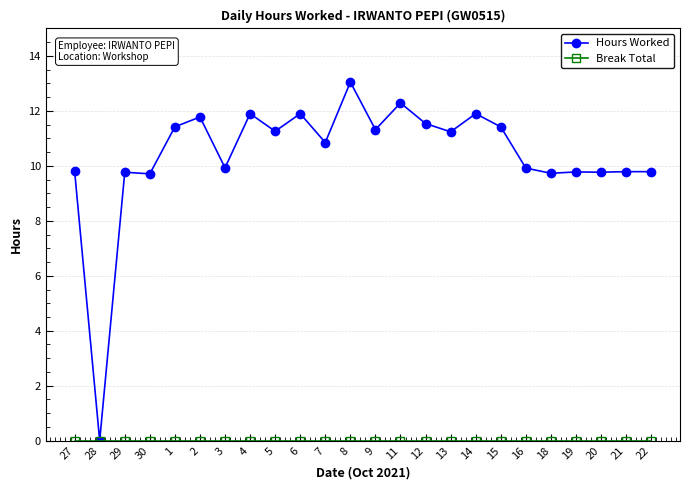

Which series has the largest range (max minus min)?

Hours Worked